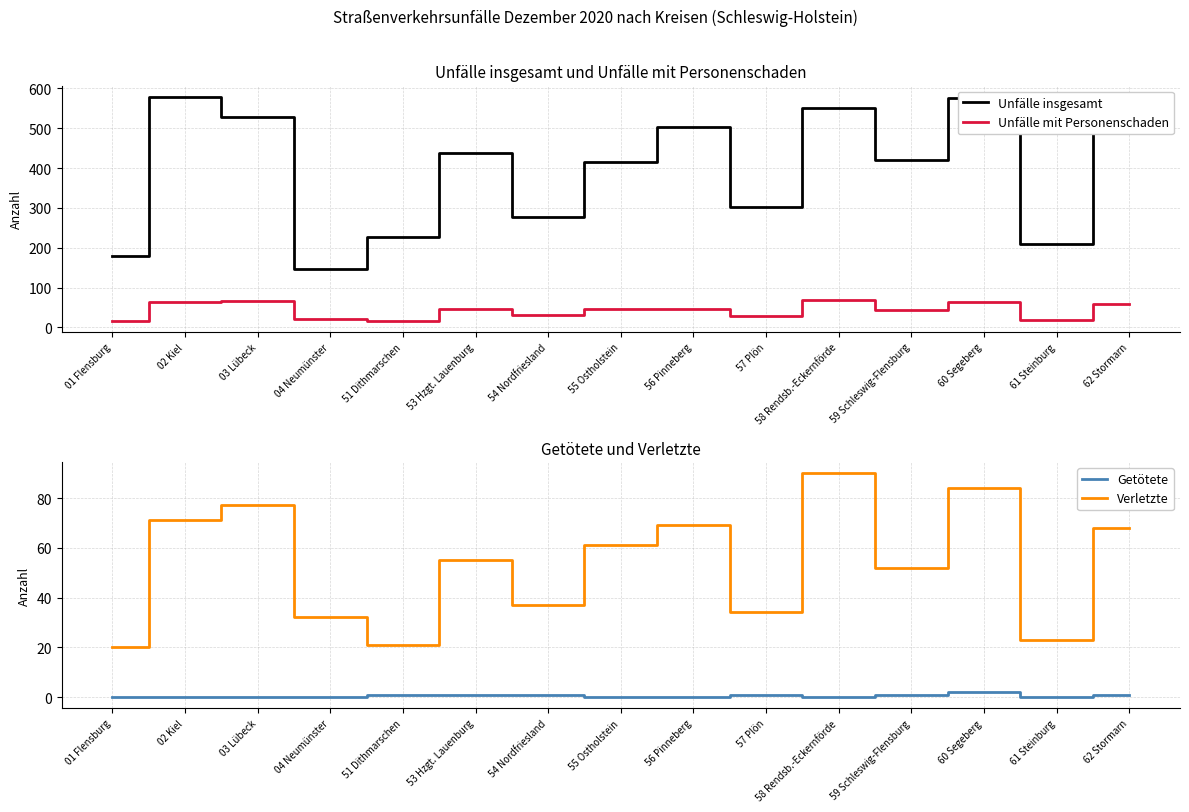

Which series has the largest total across all categories?

Unfälle insgesamt